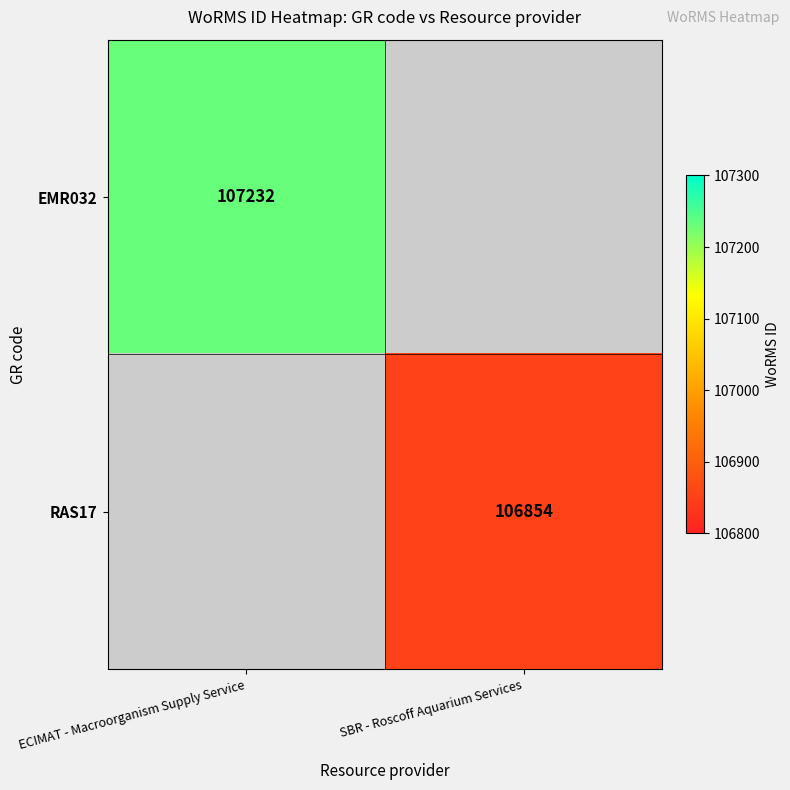

The value of EMR032 at ECIMAT - Macroorganism Supply Service is 165642. True or false?

False